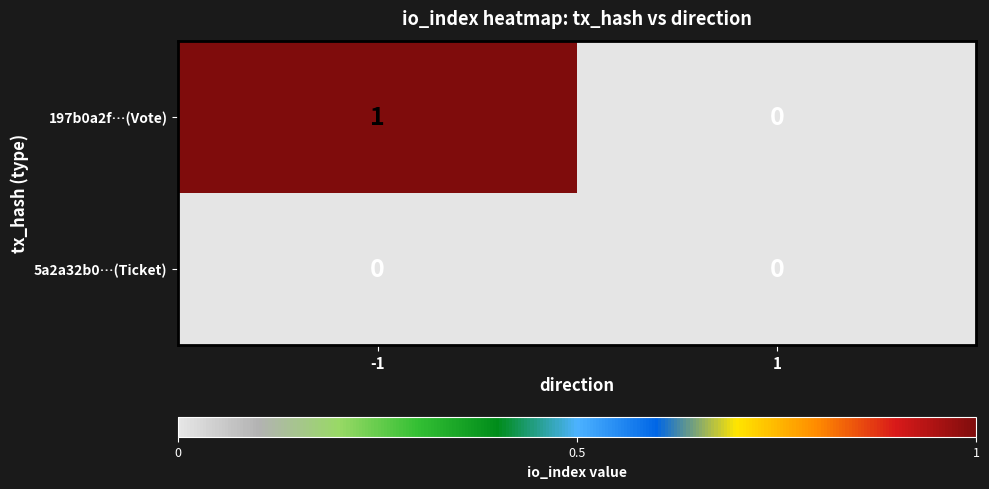

Which series has the largest range (max minus min)?

197b0a2f…(Vote)